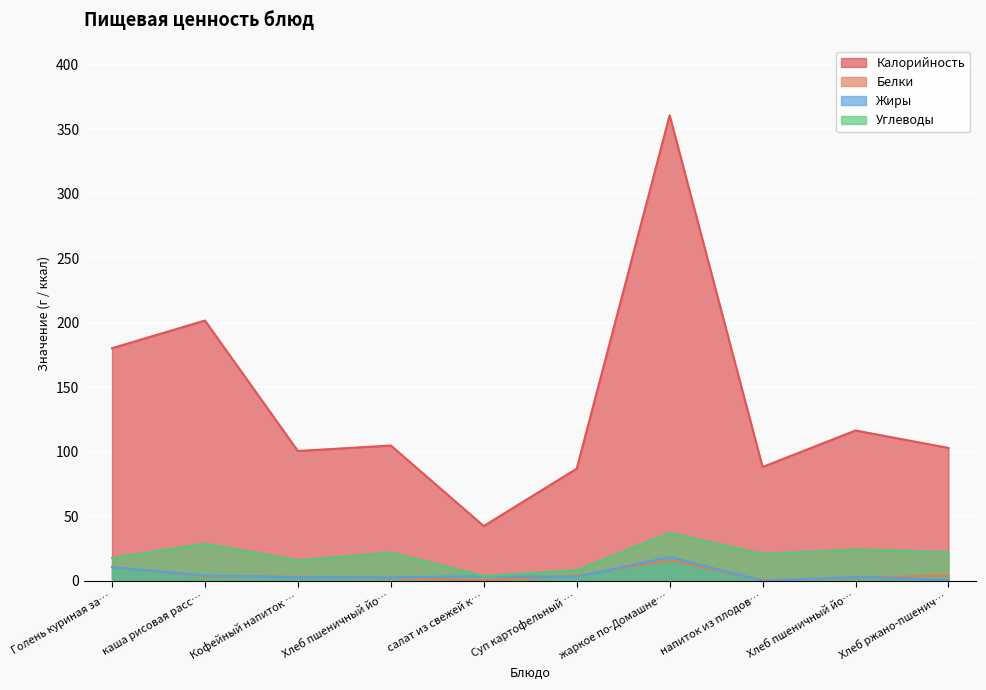

True or false: Углеводы has a value of 11.5 at Хлеб пшеничный йо….

False